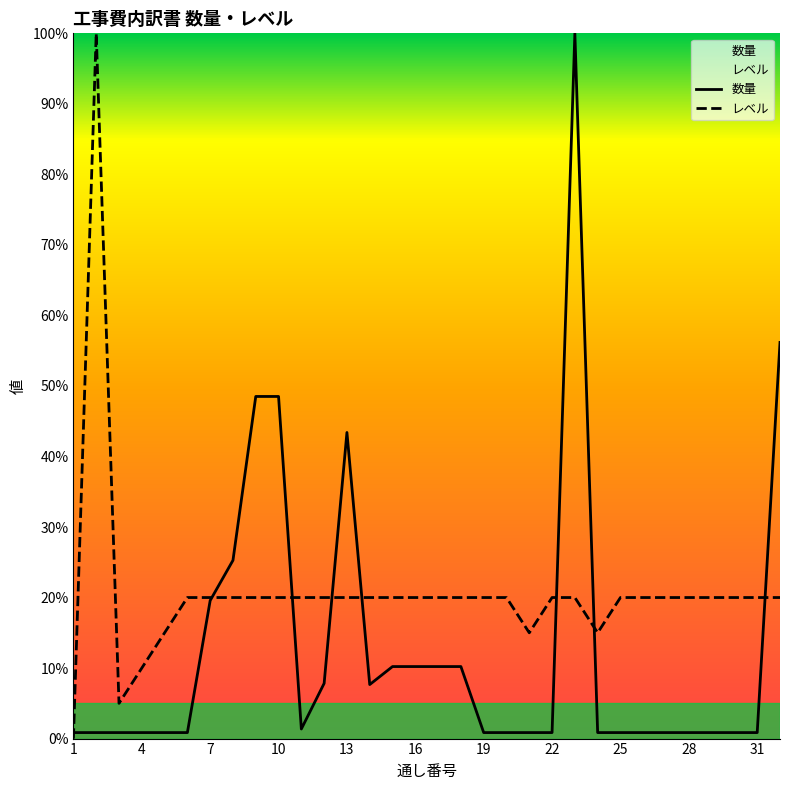

Which has a higher value, 27 or 8?

8